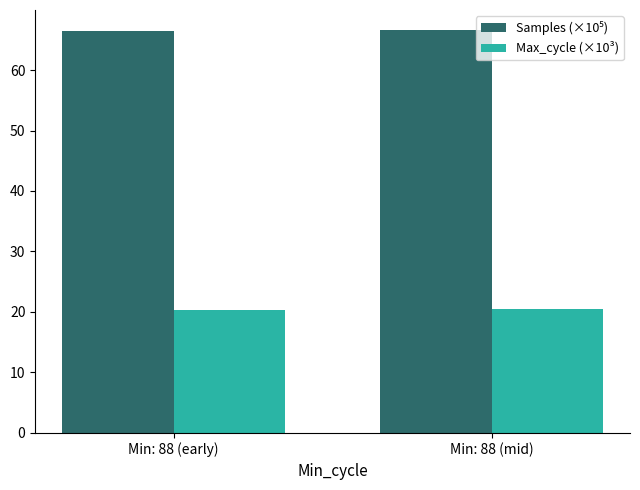

What is the smallest value displayed?

20.3